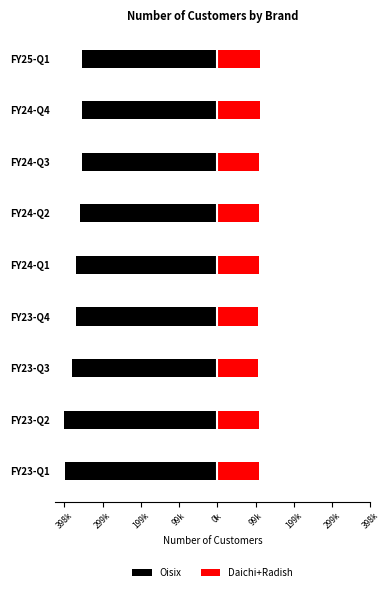

The value of Daichi+Radish at FY24-Q2 is 30045. True or false?

False